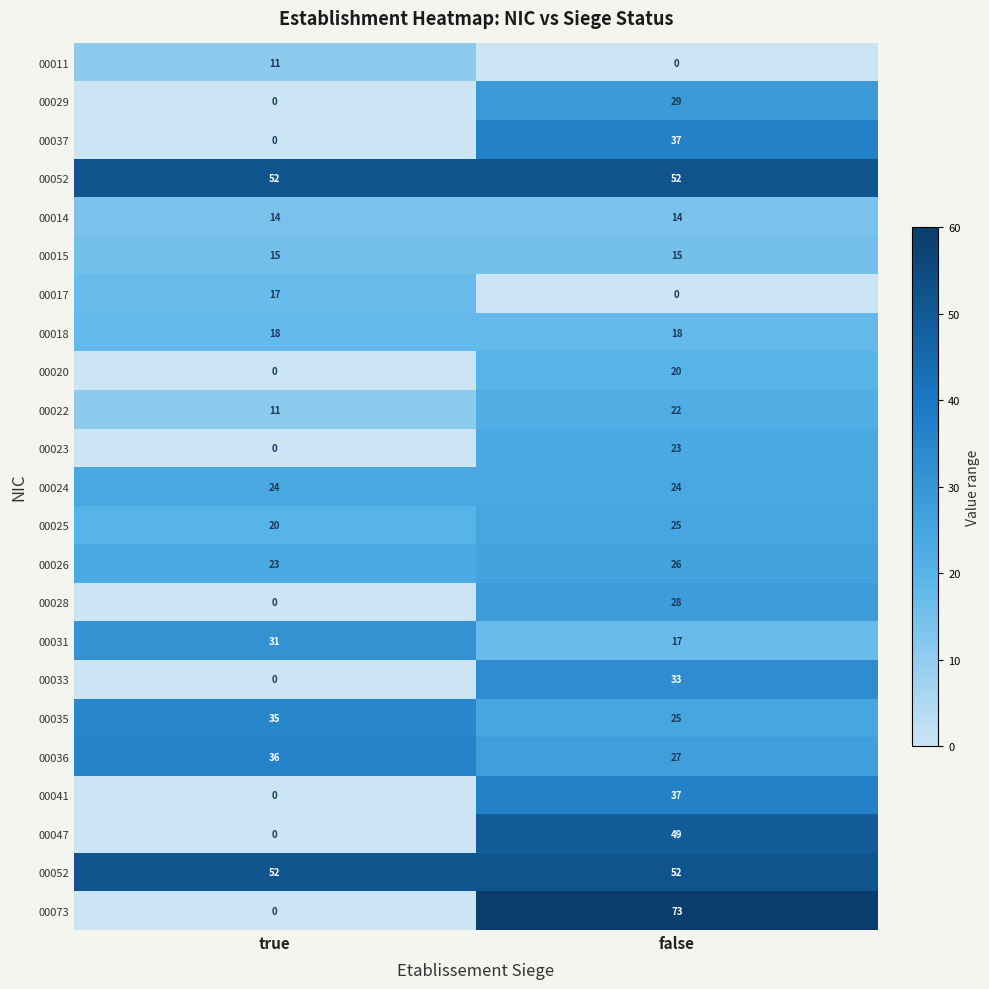

Which label corresponds to the largest value in the chart?

false